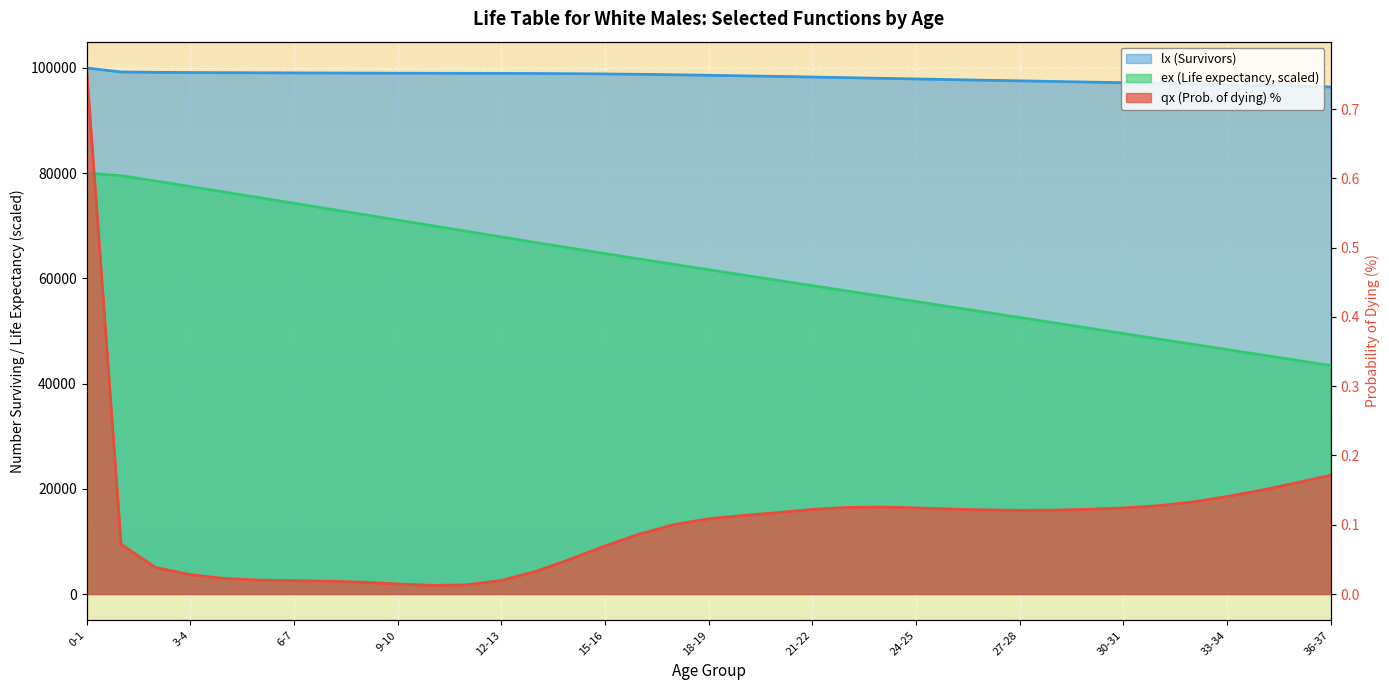

True or false: ex (Life expectancy) has a value of 24250.0 at 2-3.

False